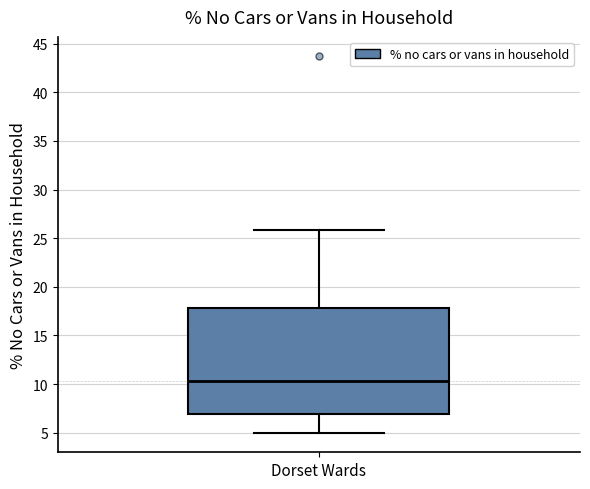

Where does the median line of the box for Dorset Wards sit on the y-axis? The values are not printed on the chart, so give them approximately, as read against the axis.

10.5